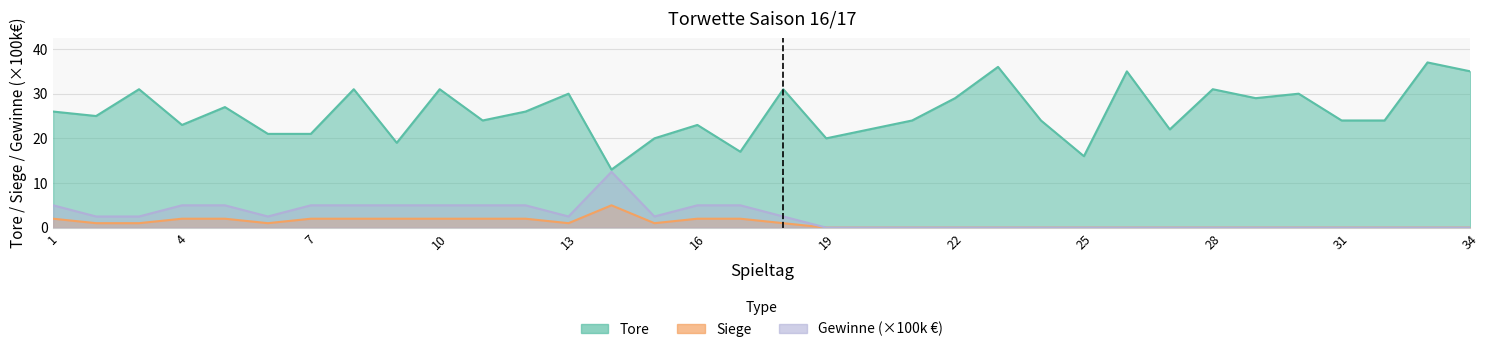

How many values in the Tore series are below 25?

17